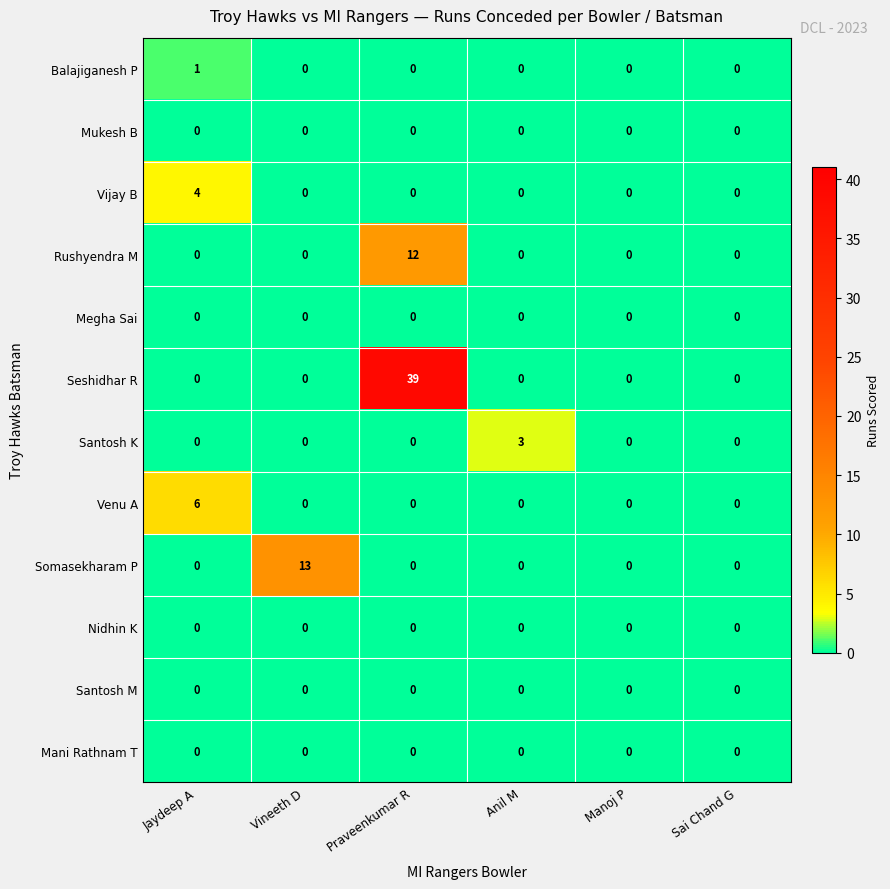

The Seshidhar R series shows 0 at Anil M. True or false?

True